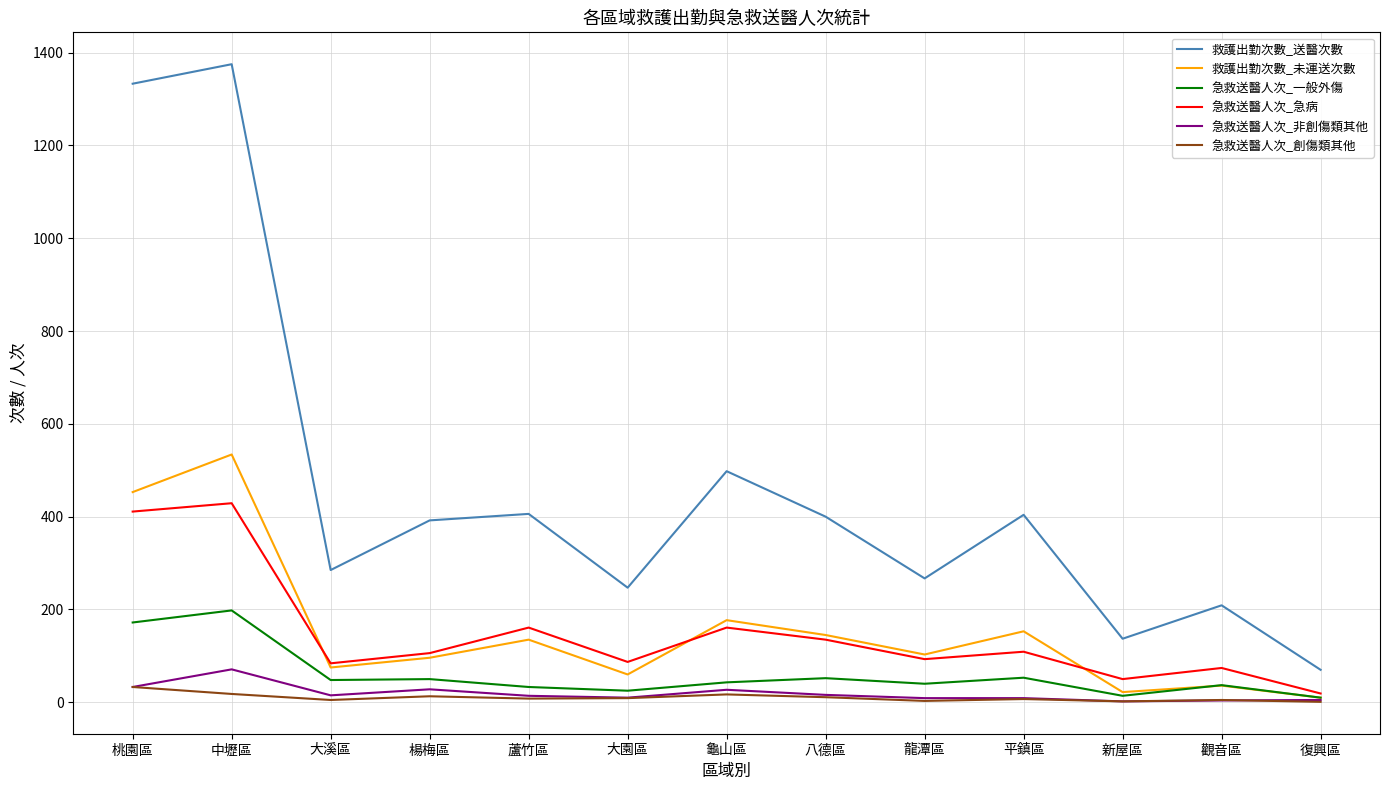

Is this an area chart (filled region under the line)?

No